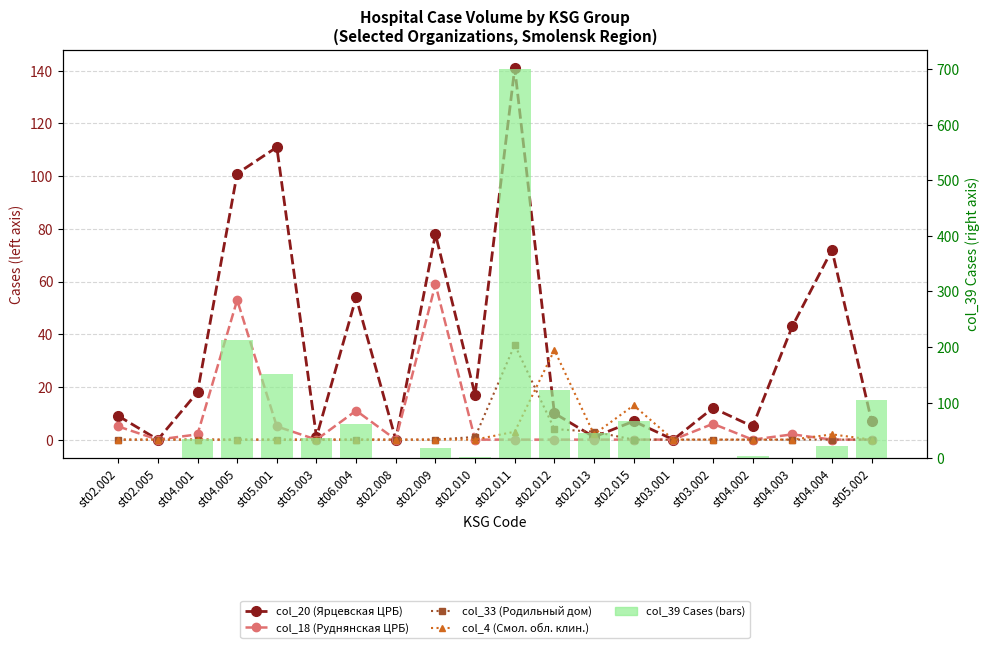

What is the total value across all series at st02.010?

21